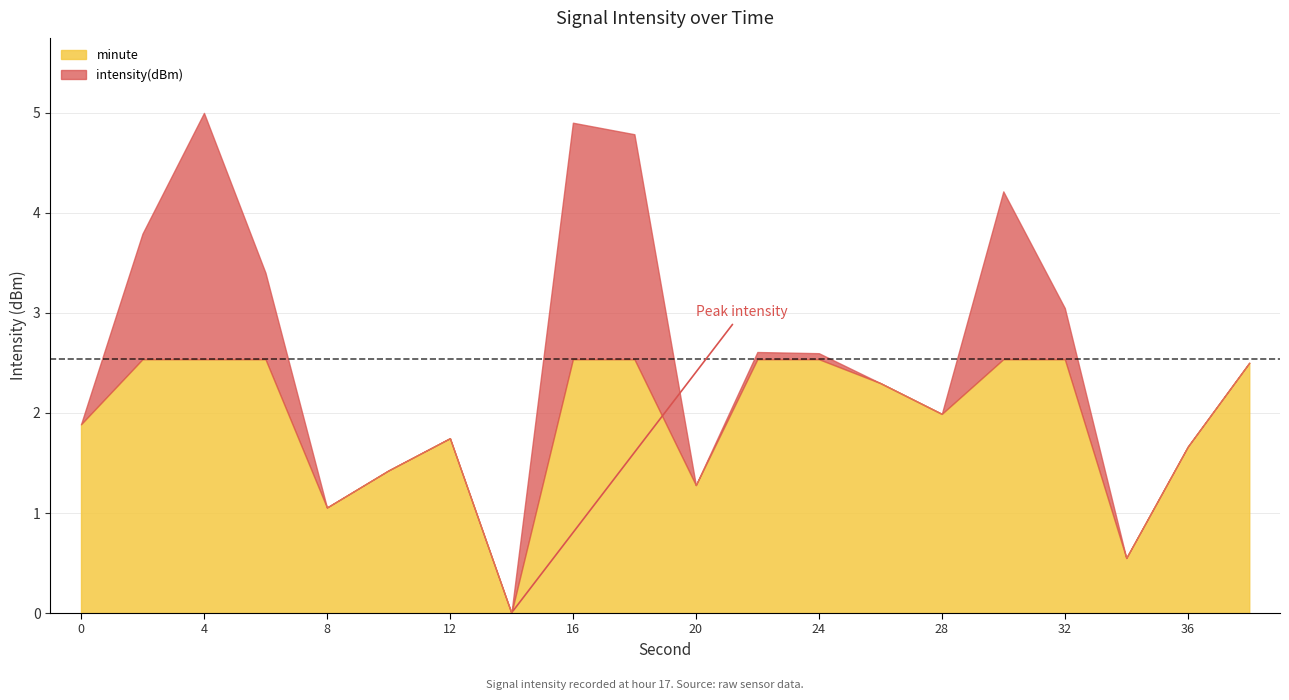

True or false: intensity(dBm) and second intersect in this chart.

False